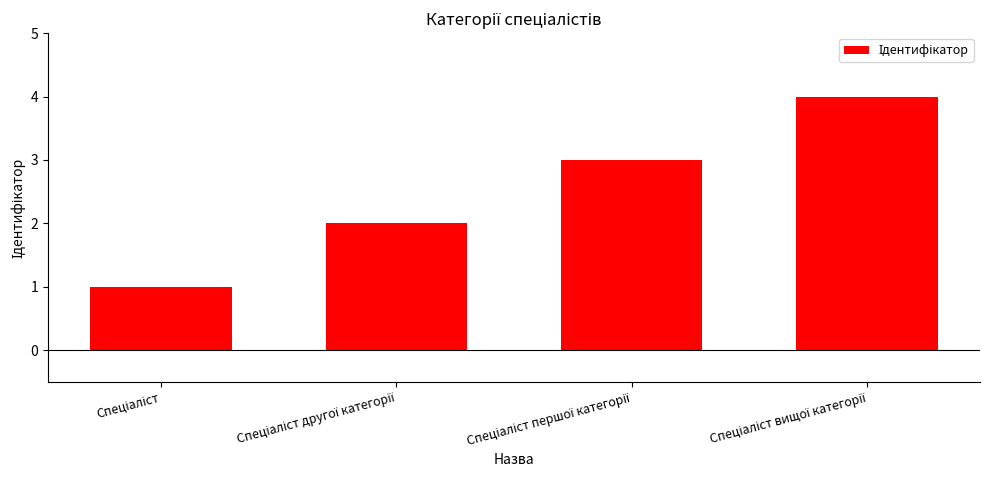

What is the label of the 4th bar from the left?

Спеціаліст вищої категорії